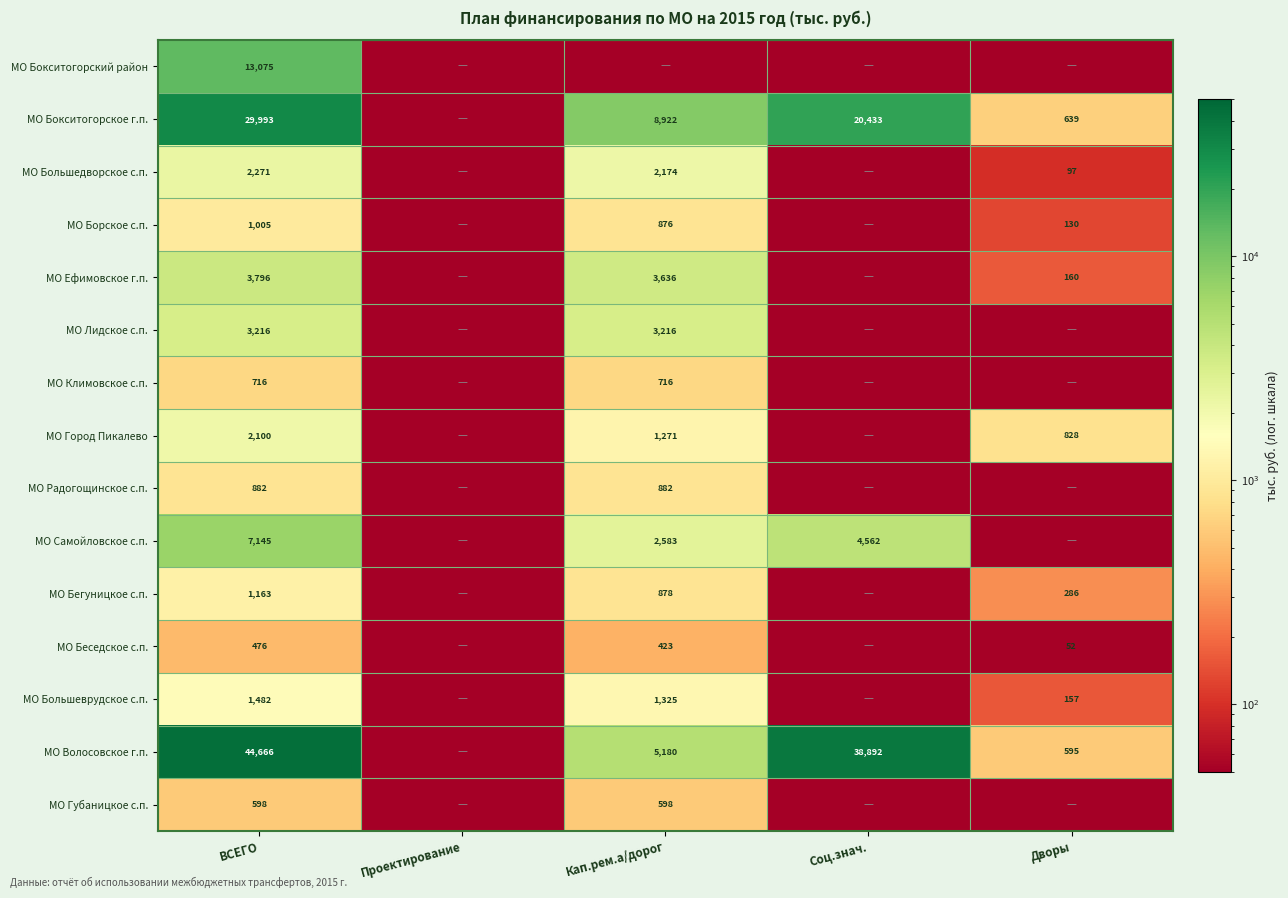

What is the sum of the МО Беседское с.п. values at ВСЕГО and Кап.рем.а/дорог?

899